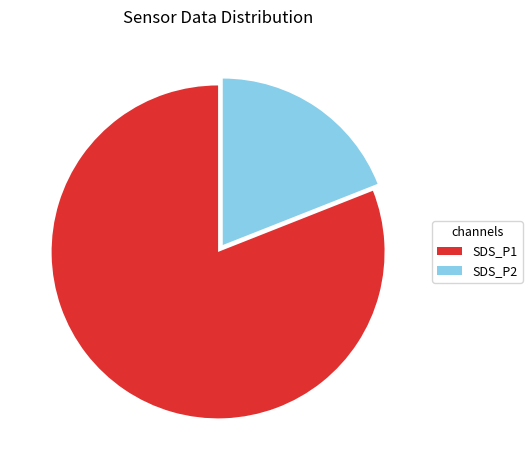

Is there a majority slice in this chart?

Yes